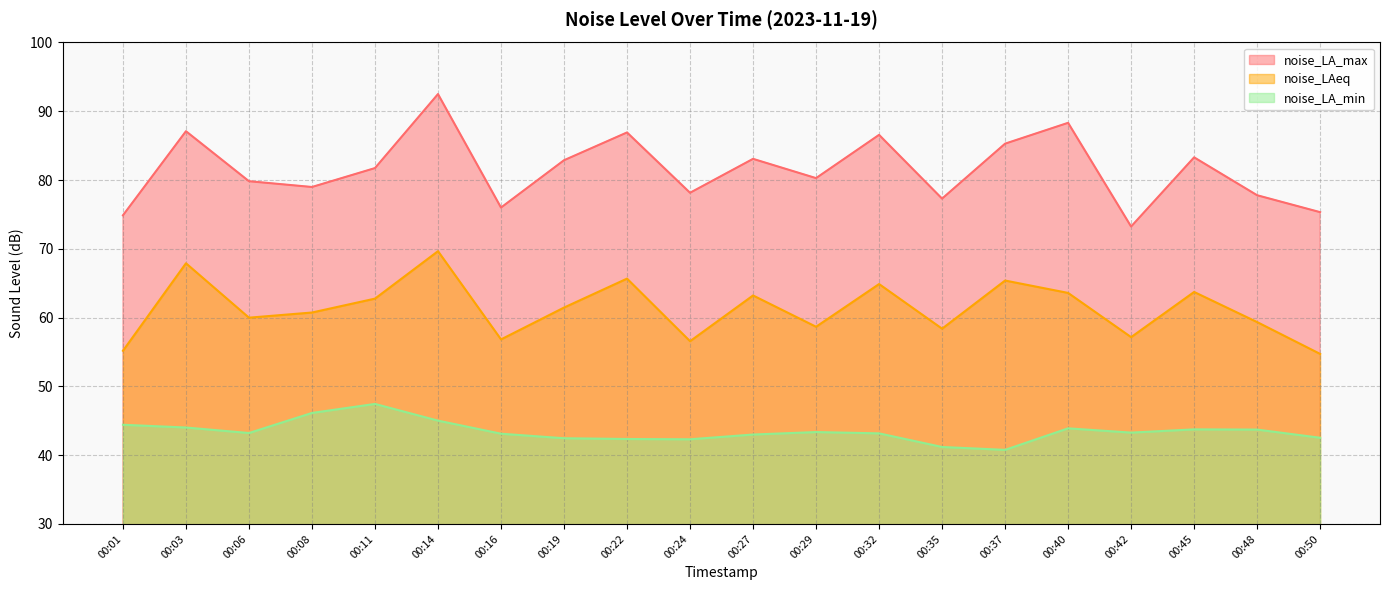

Where does the noise_LA_min series first go above 43?

00:01